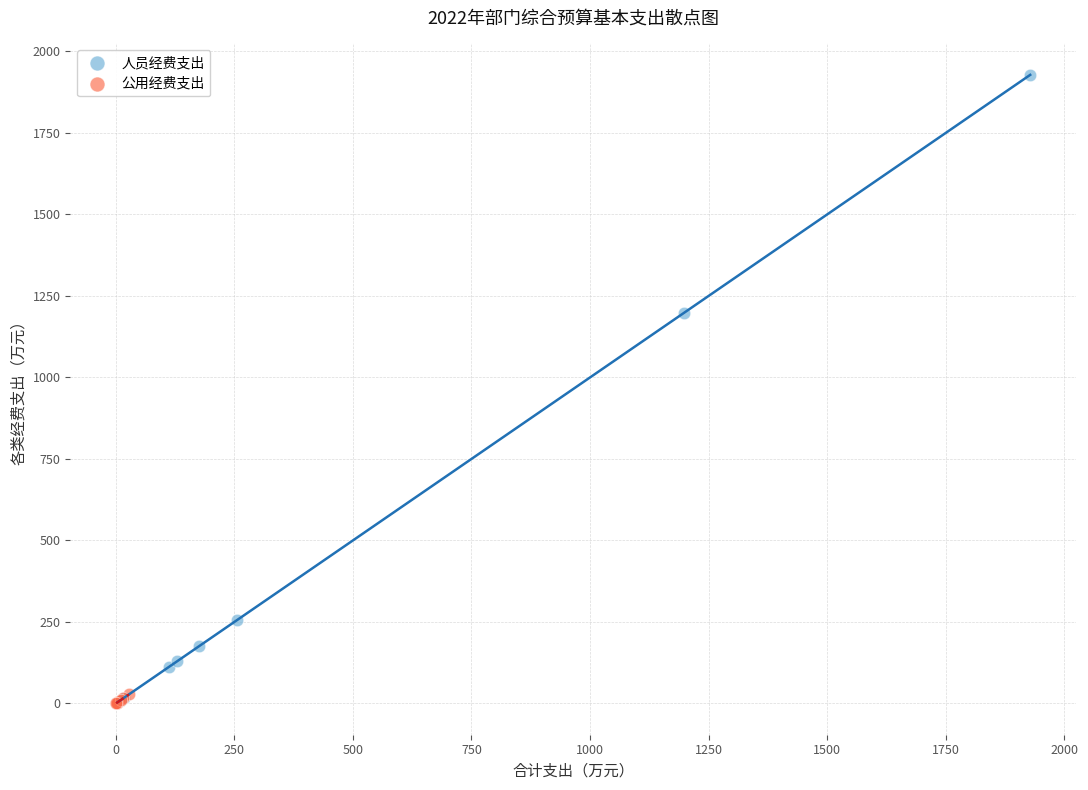

What are all the series names shown in the legend?

人员经费支出, 公用经费支出